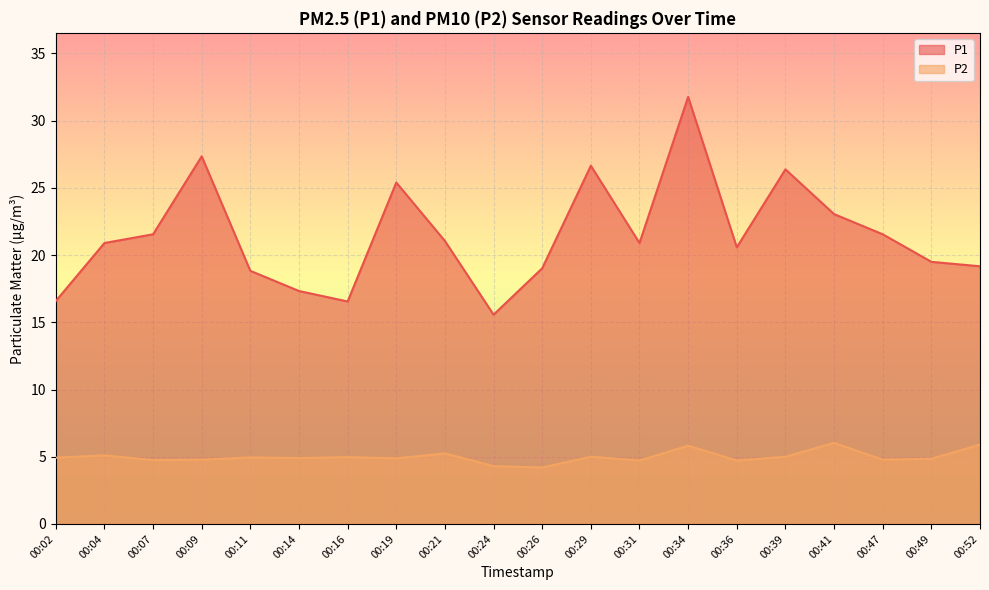

At 00:31, list the series in order from smallest to largest.

P2, P1